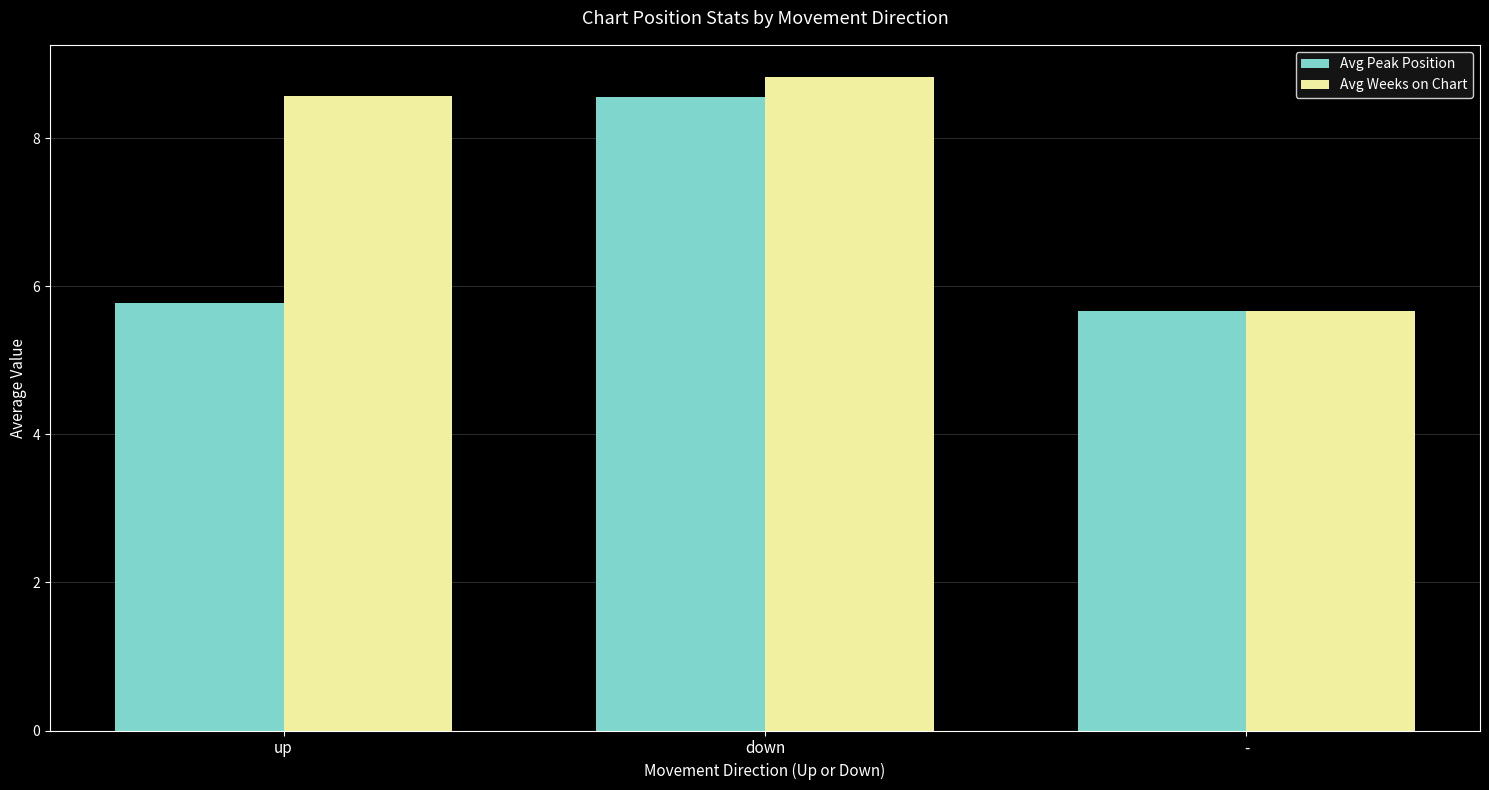

What is the label of the 3rd bar from the left?

-